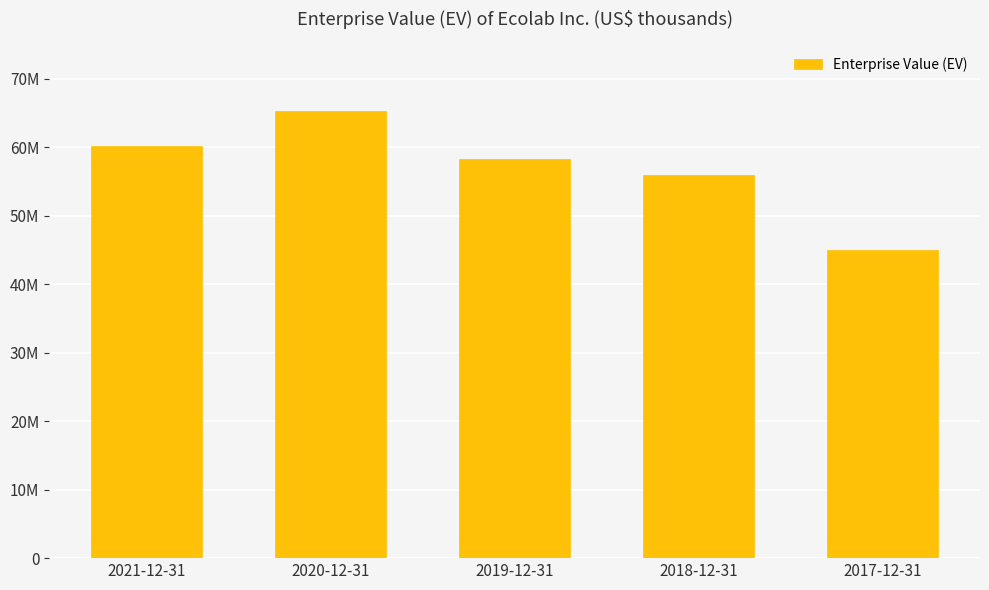

What position from the right is 2021-12-31?

5